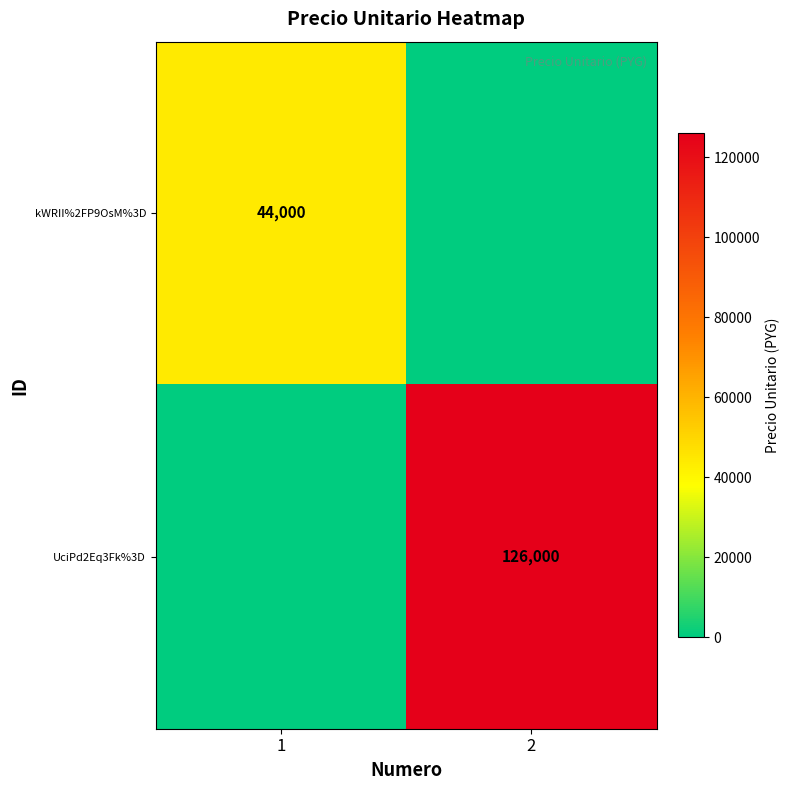

Is it true that kWRII%2FP9OsM%3D equals 44000 at 1?

True